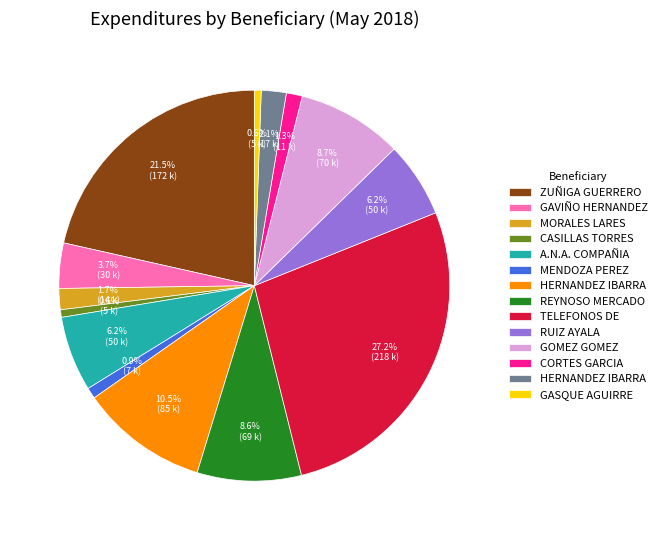

Does any single category account for the majority?

No